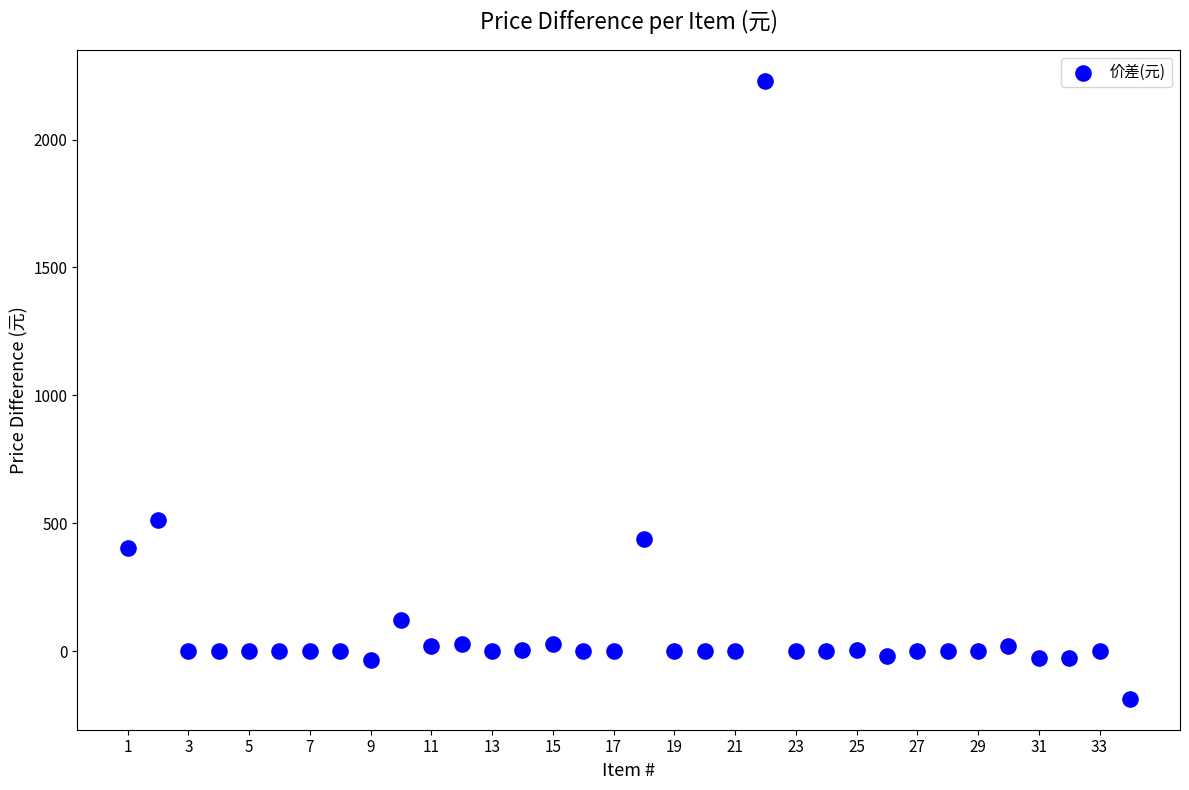

What is the range of Y values (max minus min)?

2416.8